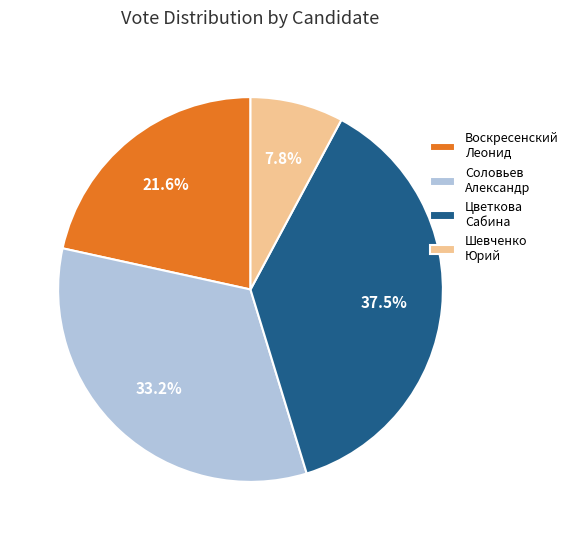

How many segments does this pie chart have?

4